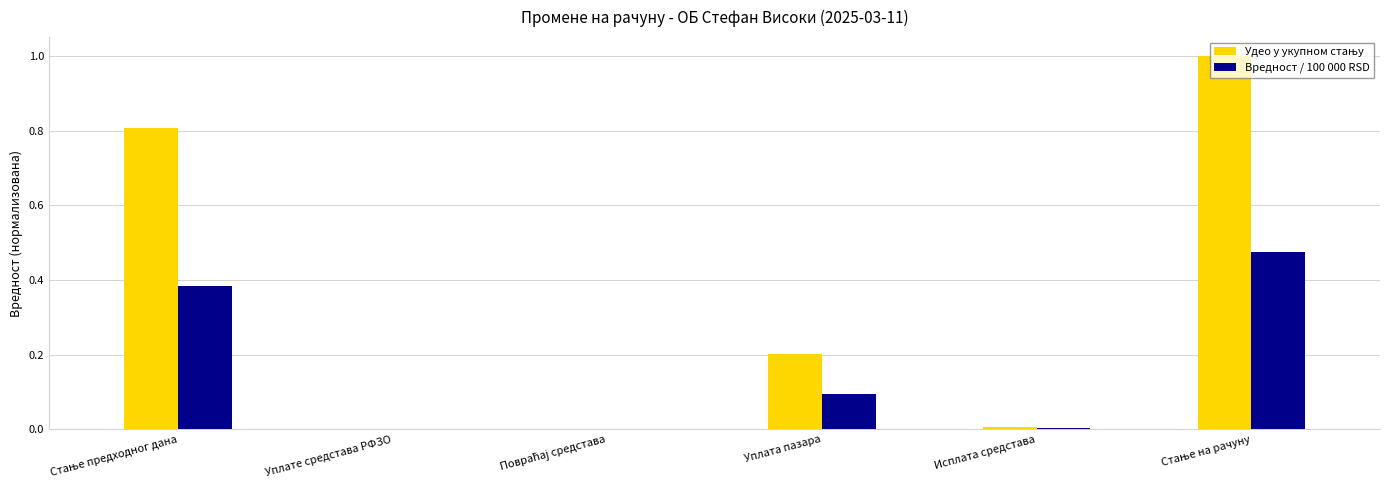

What is the maximum value shown in the chart?

1.0